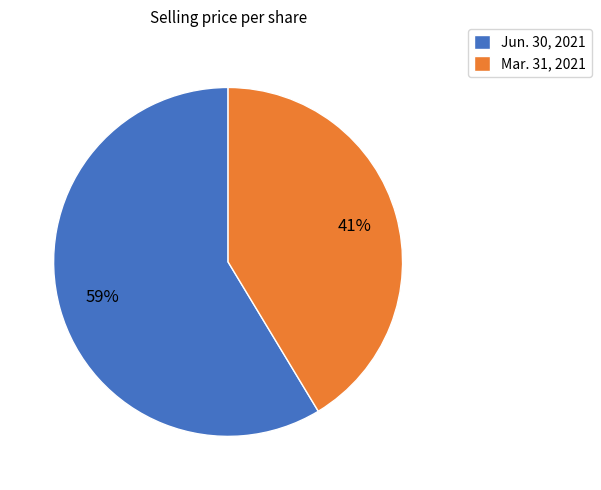

Combined, do Jun. 30, 2021 and Mar. 31, 2021 account for over 50%?

Yes